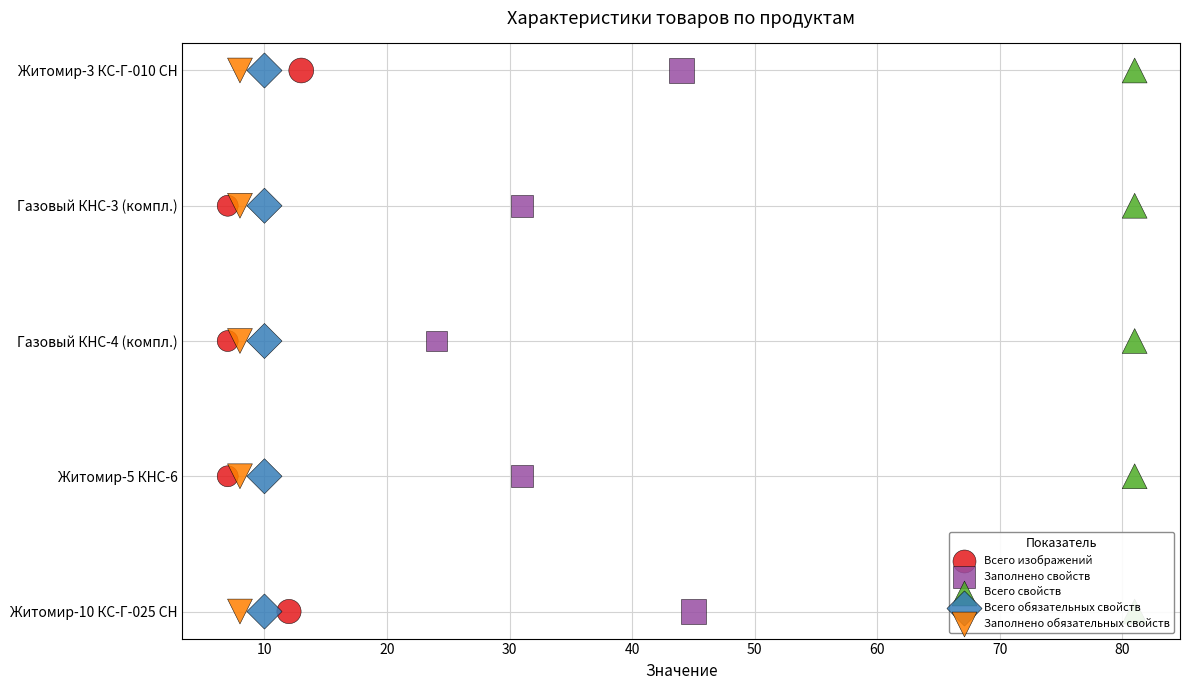

Which series contains the lowest Y value?

Всего изображений